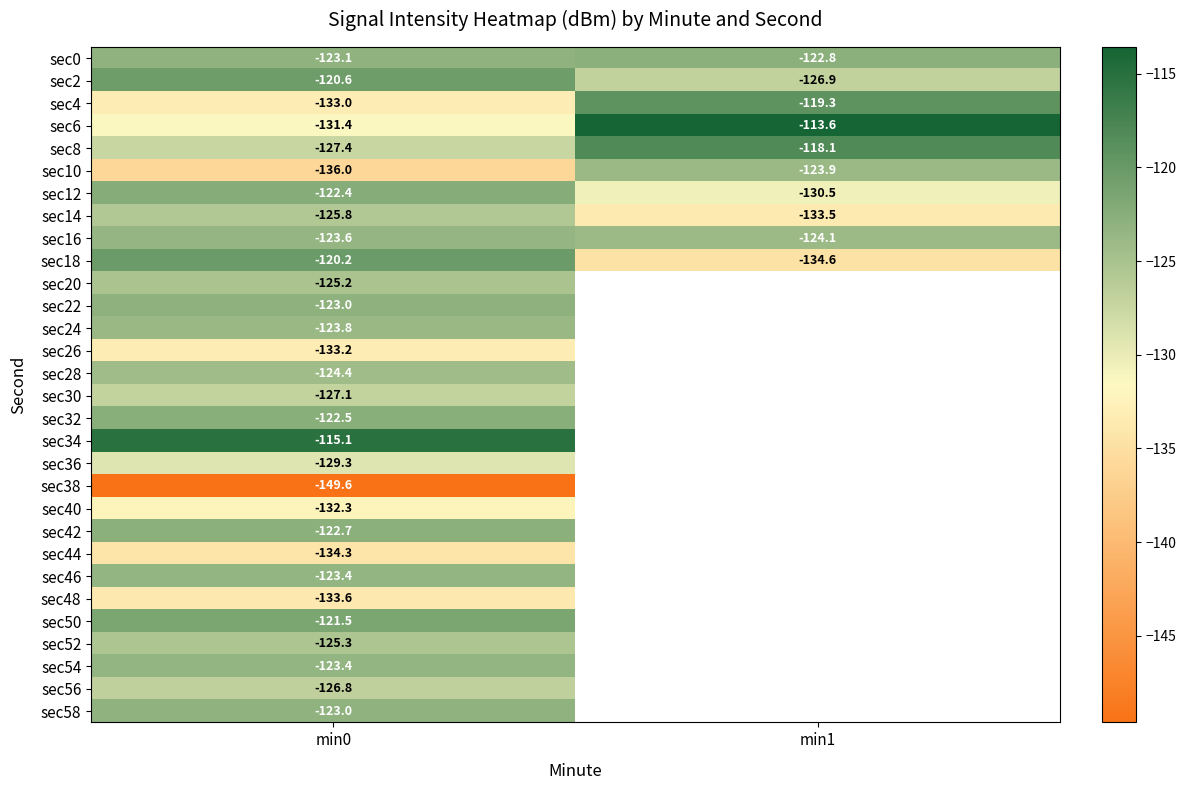

What is the lowest value of the sec4 series?

-133.0